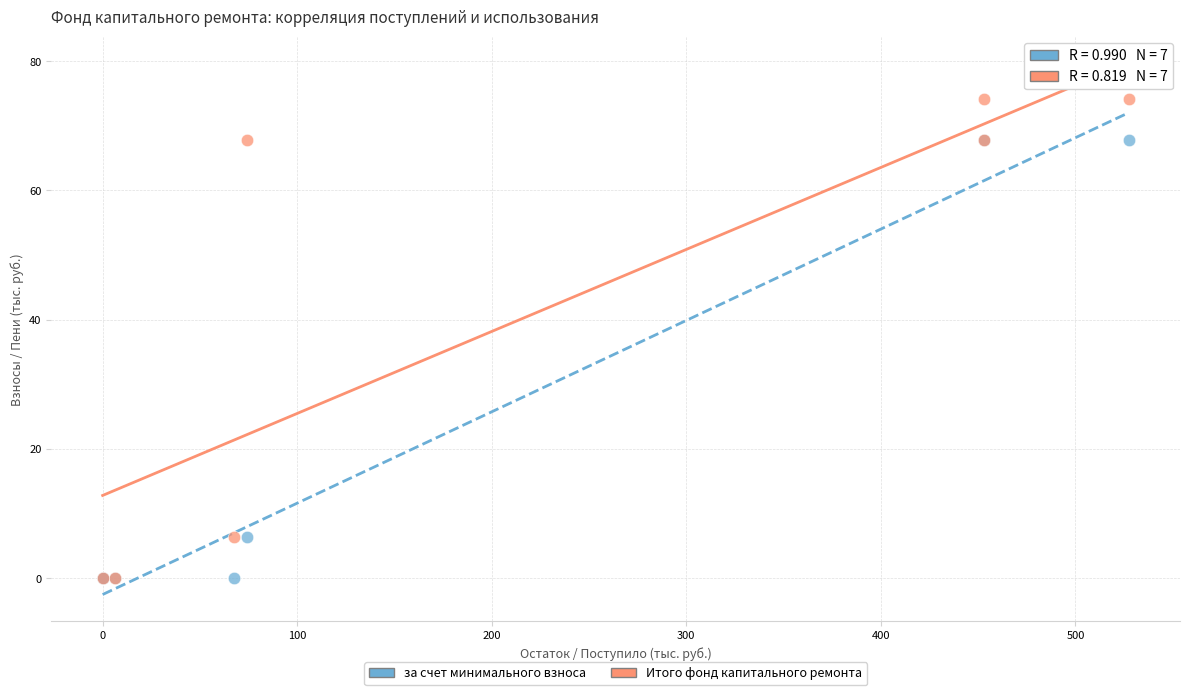

Which series contains the highest Y value?

Итого фонд капитального ремонта